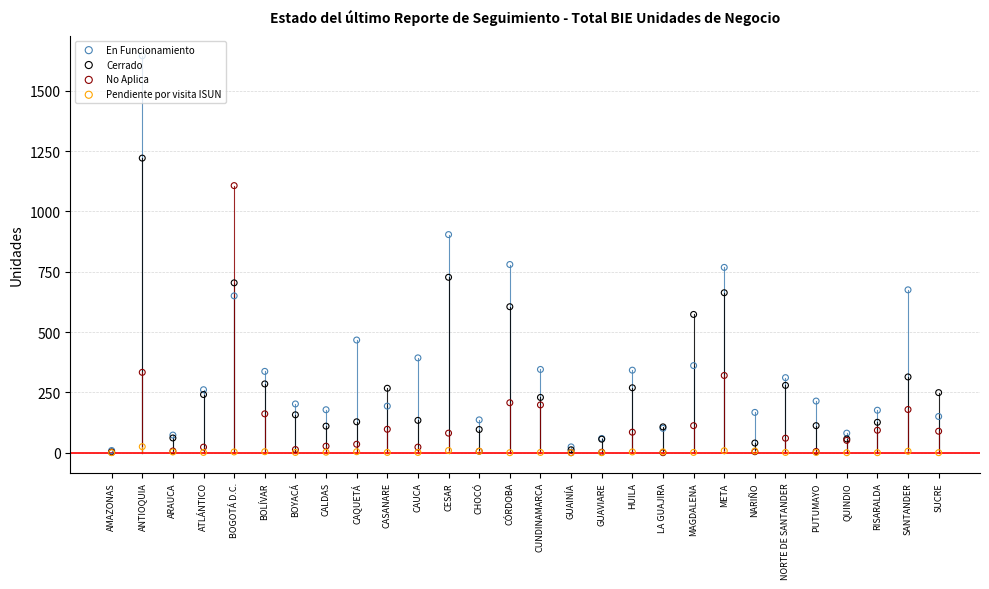

Which series has the largest total across all categories?

En Funcionamiento